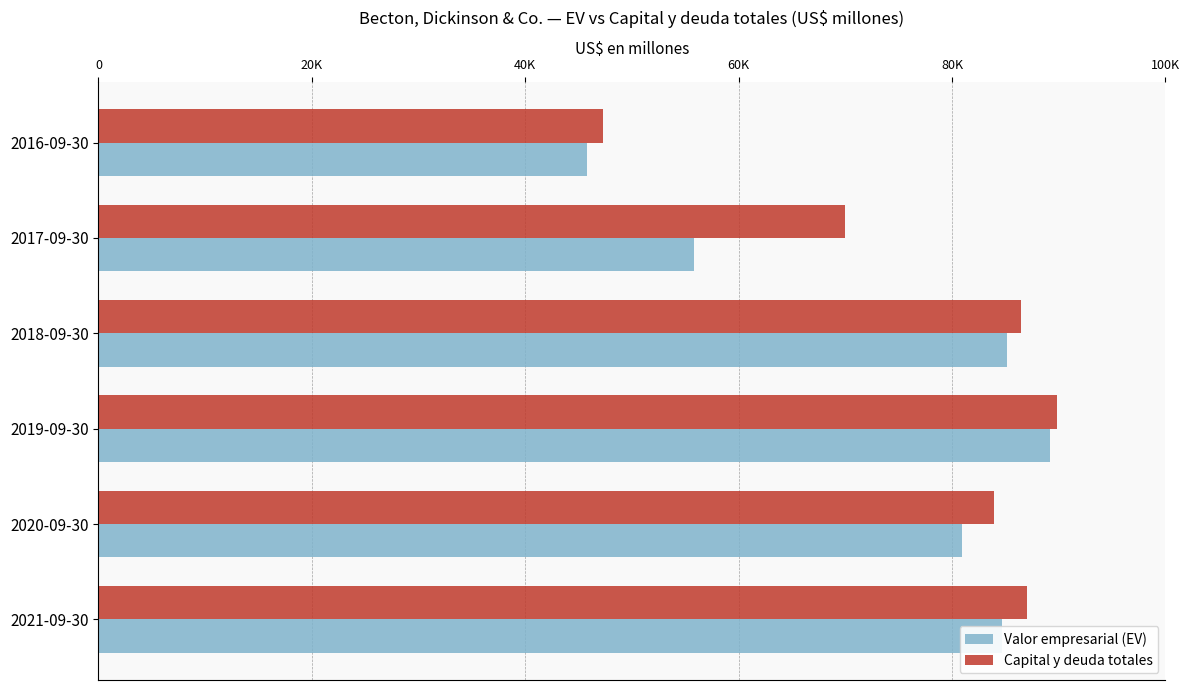

What are all the series names shown in the legend?

Valor empresarial (EV), Capital y deuda totales